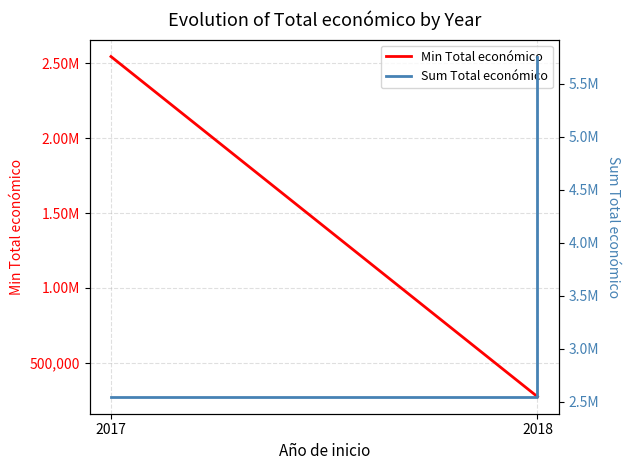

What value does the Min Total económico series have at 2017, to the nearest 10?

2546280